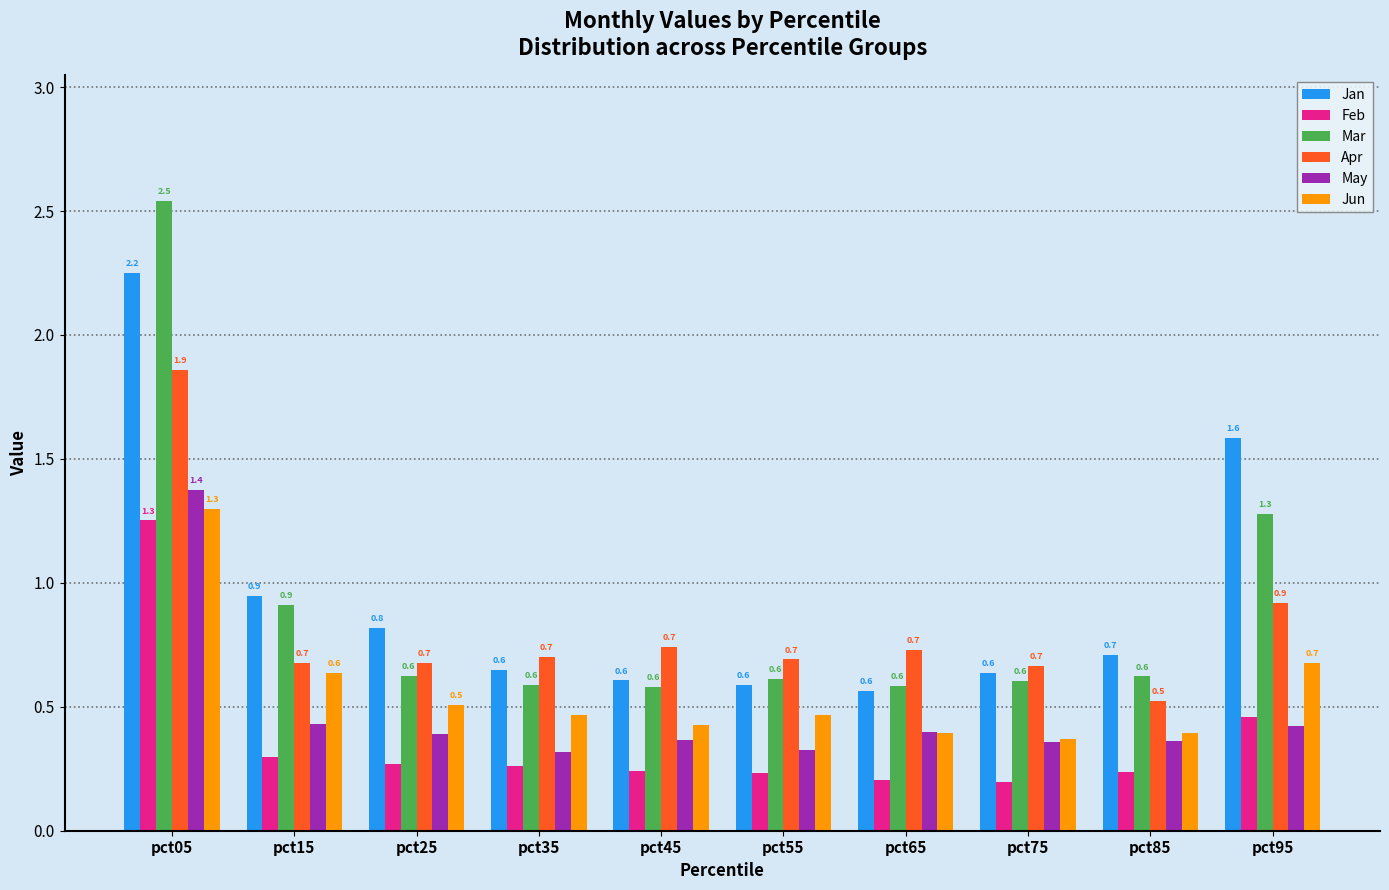

Count the Jun values in the range 0 to 1.

9